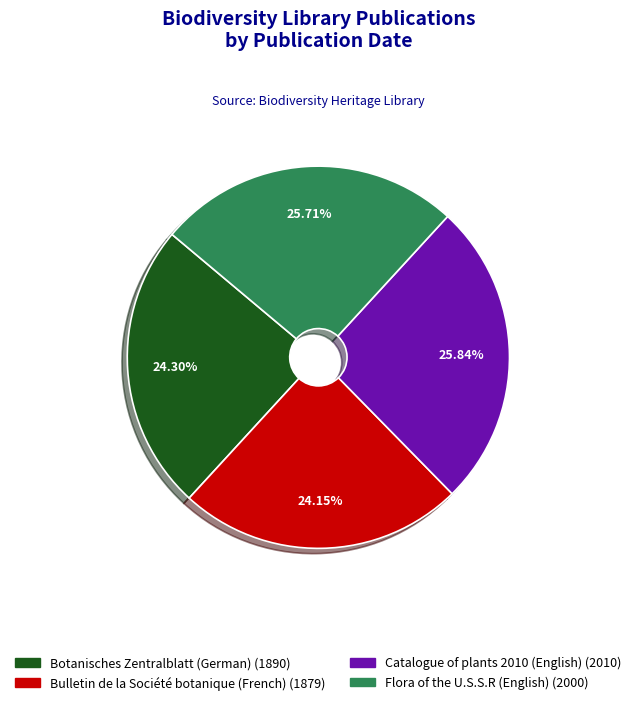

The Flora of the U.S.S.R (English) slice represents 17% of the pie. True or false?

False